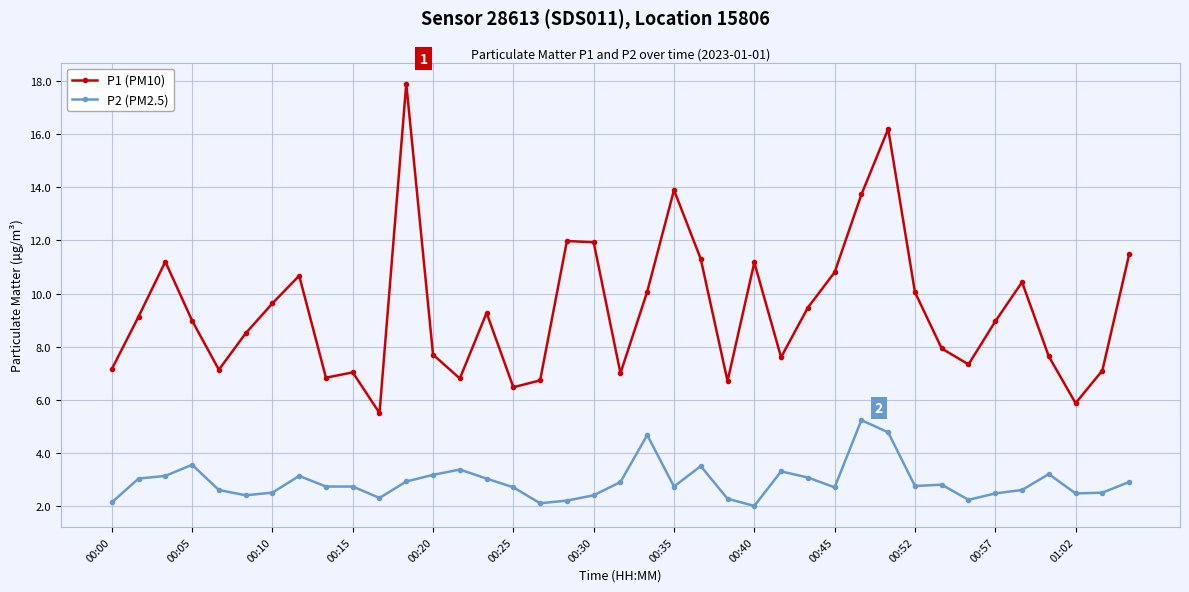

List the series in order of their peak value, lowest first.

P2 (PM2.5), P1 (PM10)